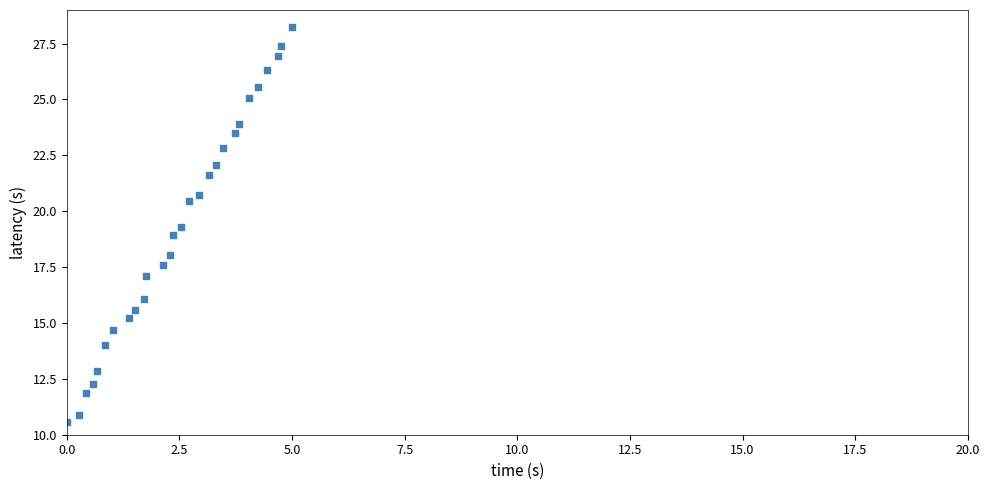

What is the range of Y values (max minus min)?

17.7